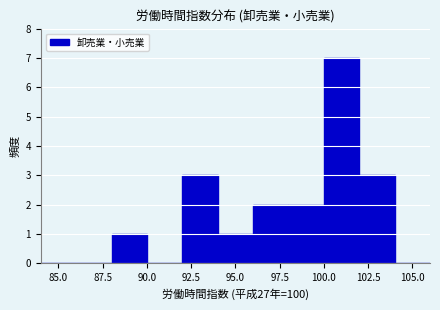

How tall is the bar that spans 96 to 98 on the x-axis? The values are not printed on the chart, so give them approximately, as read against the axis.

2